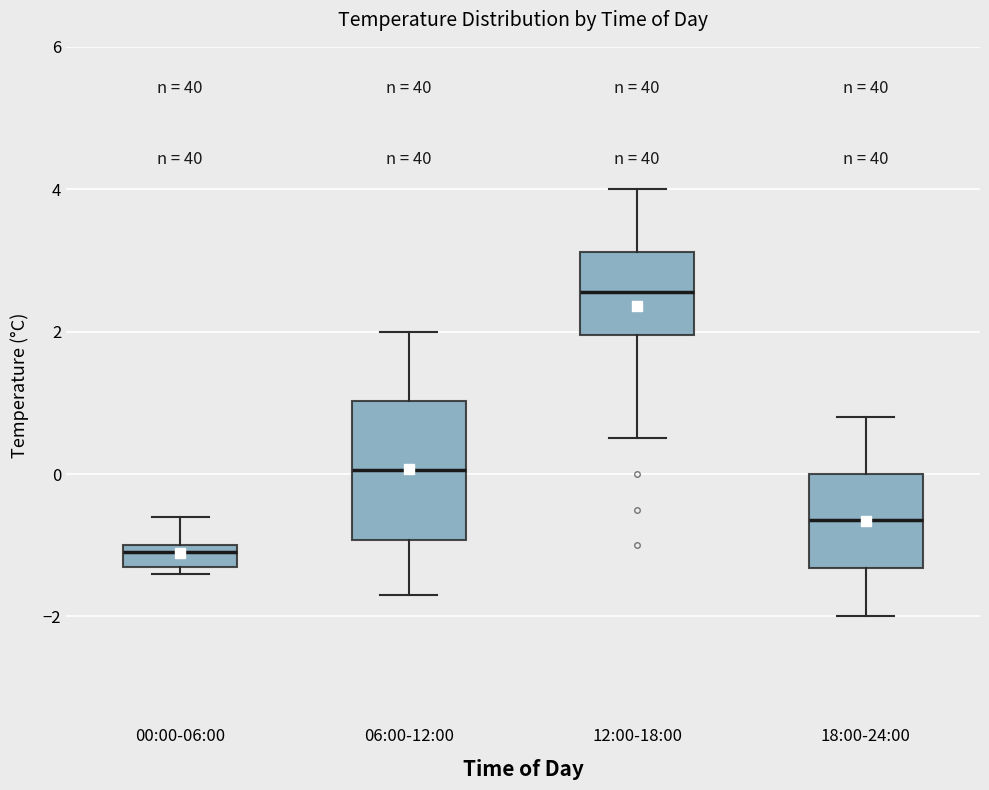

Where does the upper whisker of the box for 06:00-12:00 end on the y-axis? The values are not printed on the chart, so give them approximately, as read against the axis.

2.0